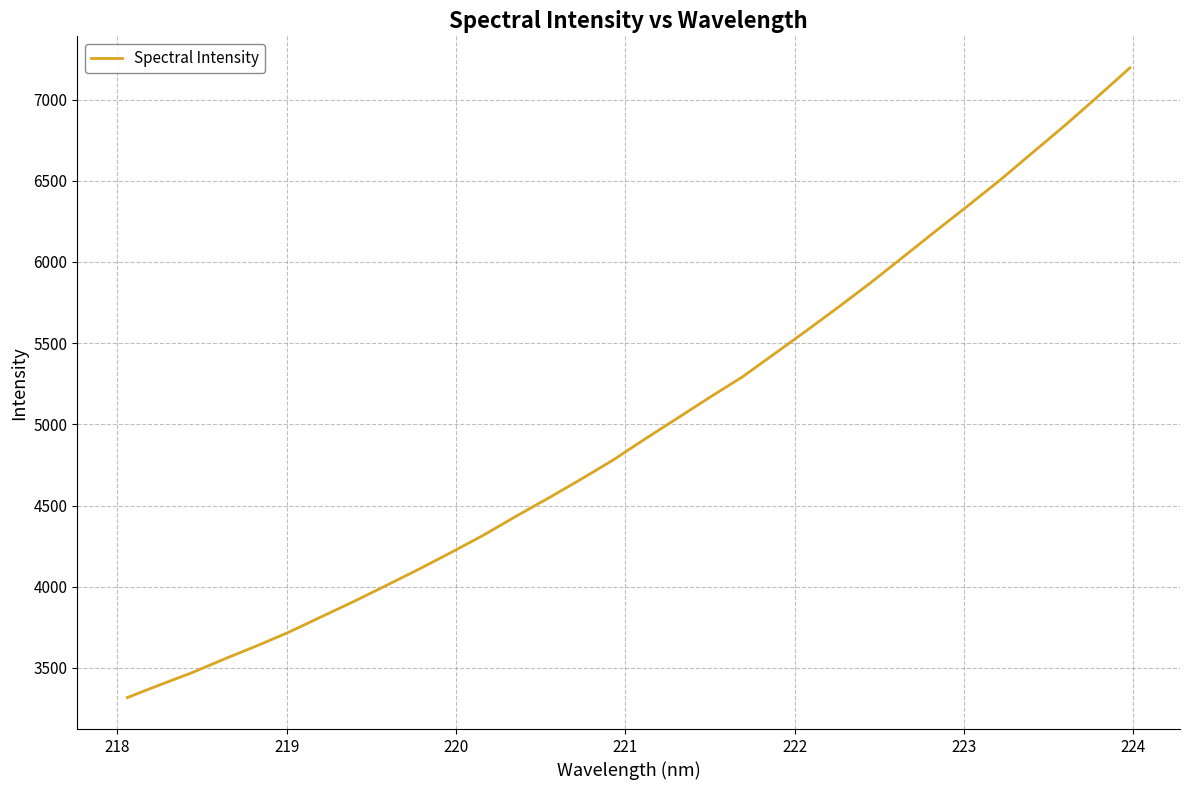

What is the difference between the maximum and minimum values?

3878.1